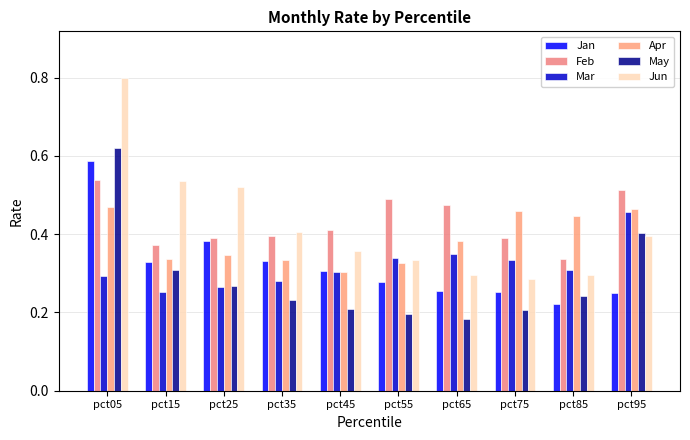

How many bars are there in each group?

6